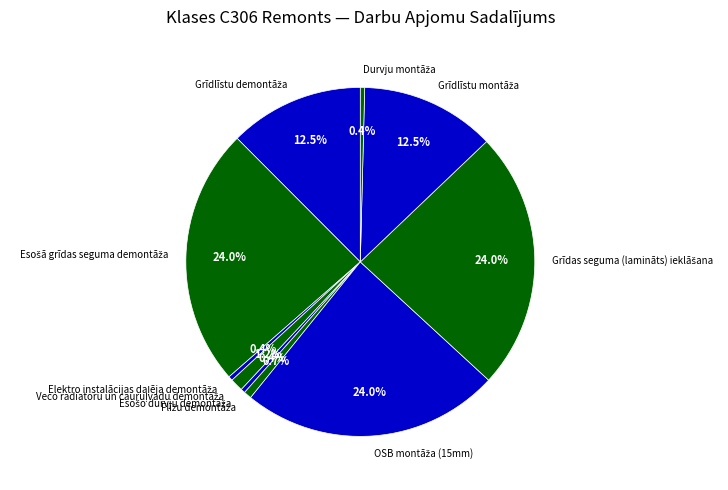

Is there a majority slice in this chart?

No